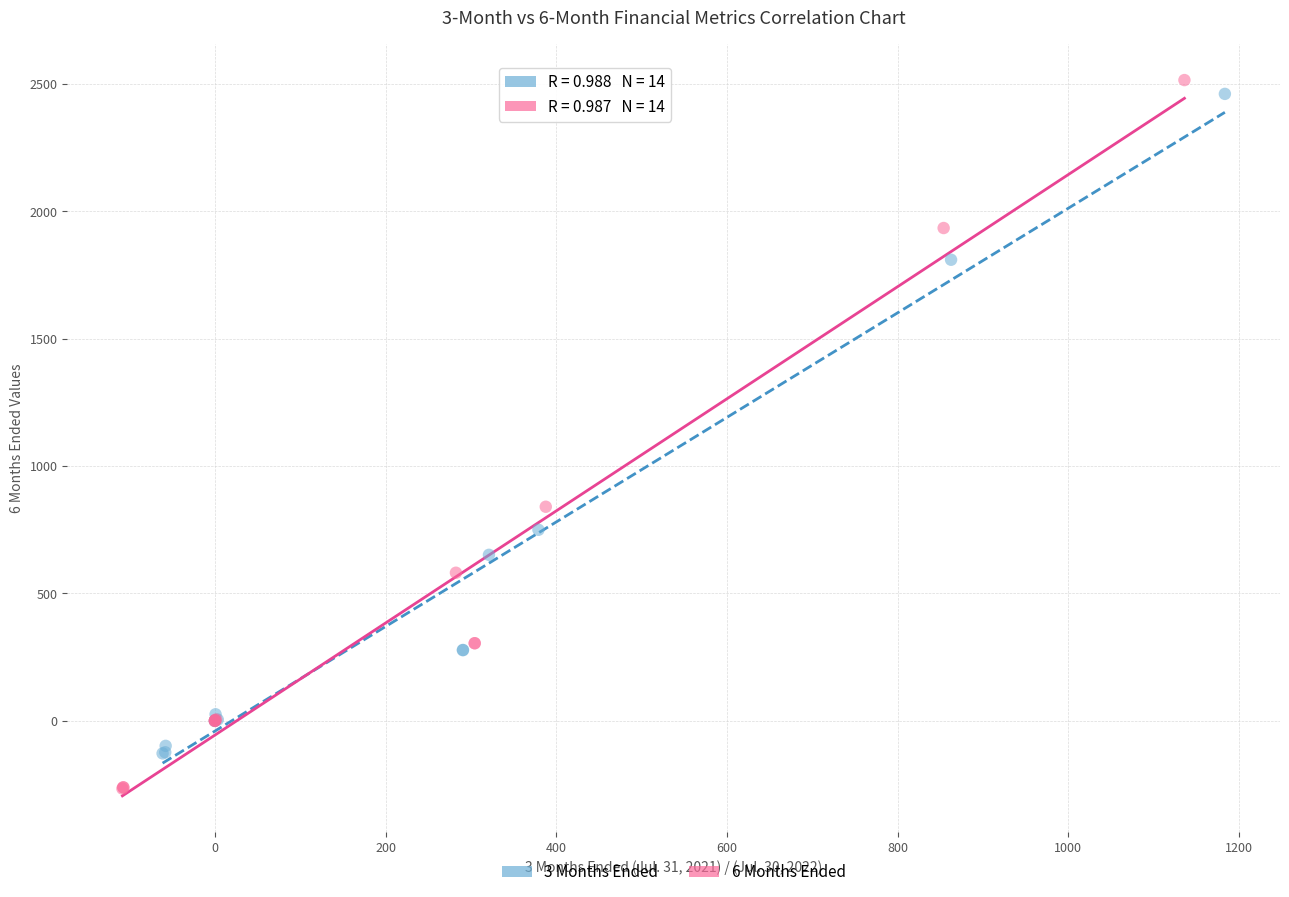

Which series reaches the minimum Y coordinate?

6 Months Ended